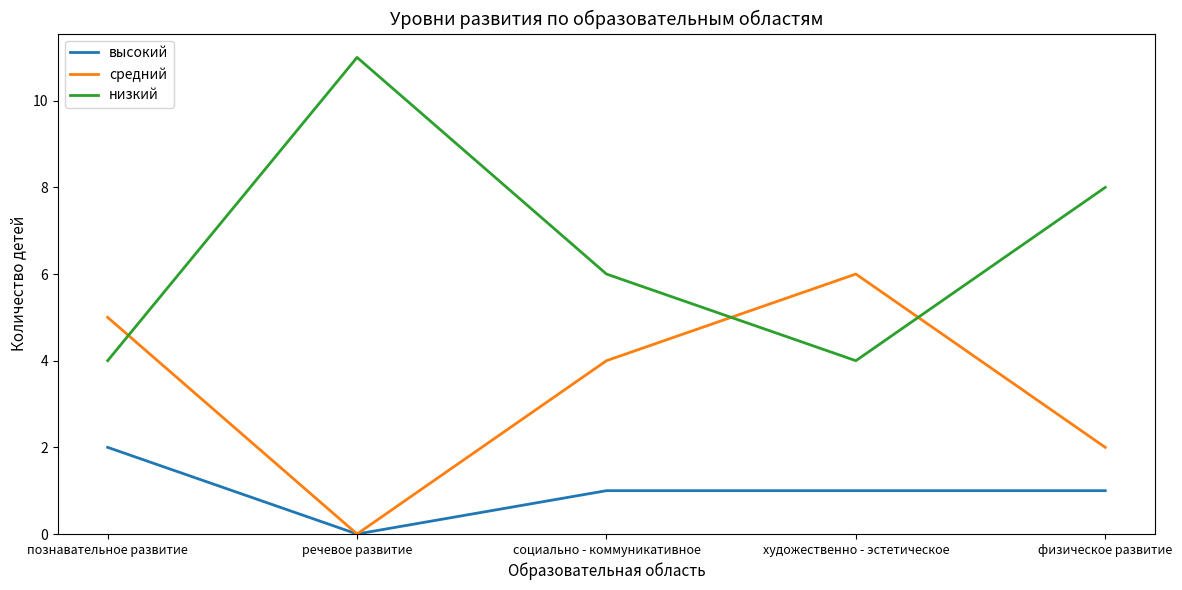

True or false: высокий has a value of 1 at физическое развитие.

True